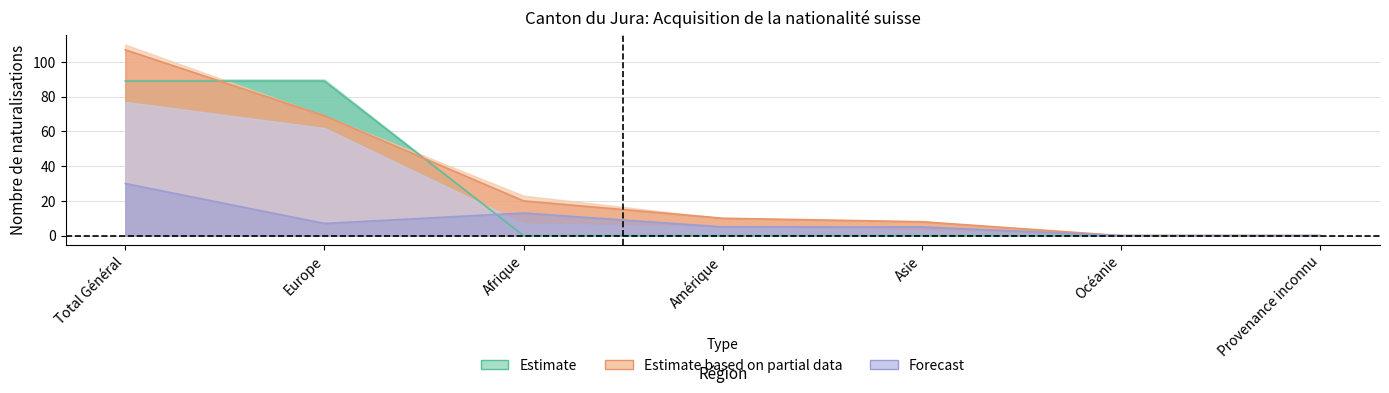

How many lines are shown in the chart?

3